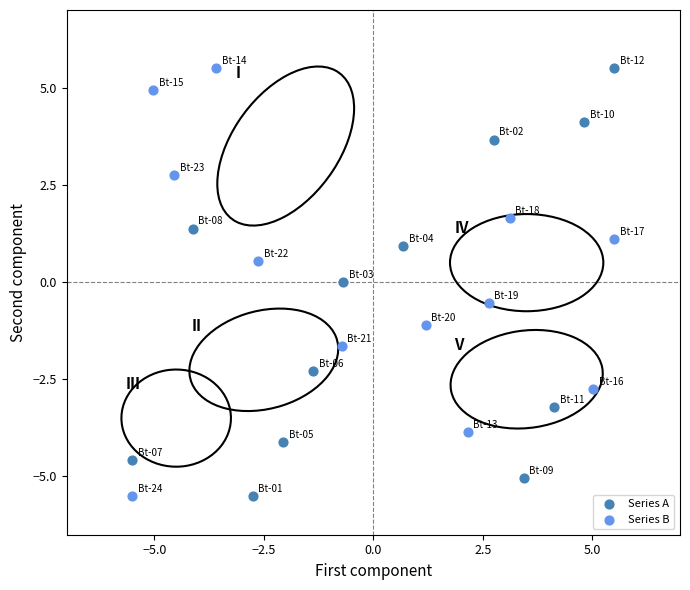

What are all the series names shown in the legend?

Series A, Series B